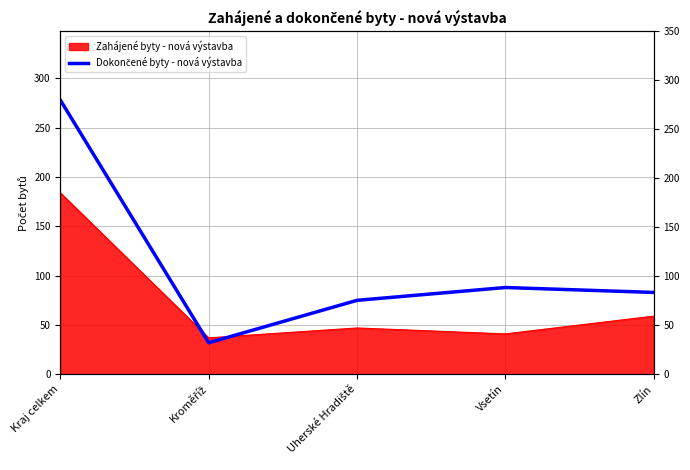

What is the label of the 1st point from the left?

Kraj celkem